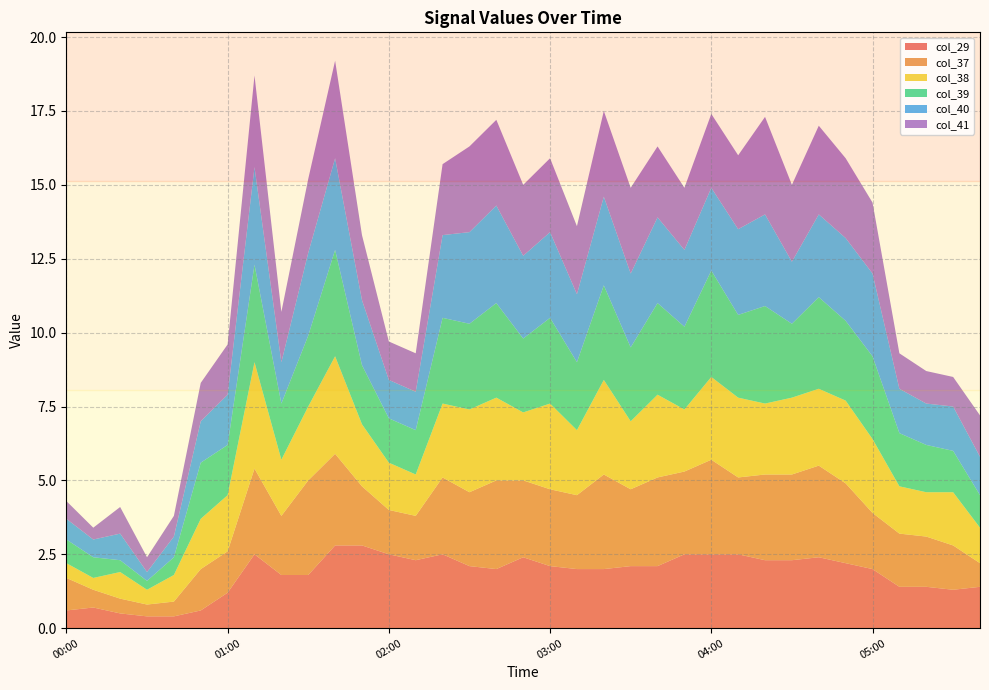

Reading left to right, what are all the values shown in this chart?

col_29: 00:00=0.6	00:10=0.7	00:20=0.5	00:30=0.4	00:40=0.4	00:50=0.6	01:00=1.2	01:10=2.5	01:20=1.8	01:30=1.8	01:40=2.8	01:50=2.8	02:00=2.5	02:10=2.3	02:20=2.5	02:30=2.1	02:40=2.0	02:50=2.4	03:00=2.1	03:10=2.0	03:20=2.0	03:30=2.1	03:40=2.1	03:50=2.5	04:00=2.5	04:10=2.5	04:20=2.3	04:30=2.3	04:40=2.4	04:50=2.2	05:00=2.0	05:10=1.4	05:20=1.4	05:30=1.3	05:40=1.4
col_37: 00:00=1.1	00:10=0.6	00:20=0.5	00:30=0.4	00:40=0.5	00:50=1.4	01:00=1.4	01:10=2.9	01:20=2.0	01:30=3.2	01:40=3.1	01:50=2.0	02:00=1.5	02:10=1.5	02:20=2.6	02:30=2.5	02:40=3.0	02:50=2.6	03:00=2.6	03:10=2.5	03:20=3.2	03:30=2.6	03:40=3.0	03:50=2.8	04:00=3.2	04:10=2.6	04:20=2.9	04:30=2.9	04:40=3.1	04:50=2.7	05:00=1.9	05:10=1.8	05:20=1.7	05:30=1.5	05:40=0.8
col_38: 00:00=0.5	00:10=0.4	00:20=0.9	00:30=0.5	00:40=0.9	00:50=1.7	01:00=1.9	01:10=3.6	01:20=1.9	01:30=2.5	01:40=3.3	01:50=2.1	02:00=1.6	02:10=1.4	02:20=2.5	02:30=2.8	02:40=2.8	02:50=2.3	03:00=2.9	03:10=2.2	03:20=3.2	03:30=2.3	03:40=2.8	03:50=2.1	04:00=2.8	04:10=2.7	04:20=2.4	04:30=2.6	04:40=2.6	04:50=2.8	05:00=2.5	05:10=1.6	05:20=1.5	05:30=1.8	05:40=1.2
col_39: 00:00=0.8	00:10=0.7	00:20=0.4	00:30=0.3	00:40=0.6	00:50=1.9	01:00=1.7	01:10=3.3	01:20=1.9	01:30=2.4	01:40=3.6	01:50=2.0	02:00=1.5	02:10=1.5	02:20=2.9	02:30=2.9	02:40=3.2	02:50=2.5	03:00=2.9	03:10=2.3	03:20=3.2	03:30=2.5	03:40=3.1	03:50=2.8	04:00=3.6	04:10=2.8	04:20=3.3	04:30=2.5	04:40=3.1	04:50=2.7	05:00=2.8	05:10=1.8	05:20=1.6	05:30=1.4	05:40=1.1
col_40: 00:00=0.7	00:10=0.6	00:20=0.9	00:30=0.3	00:40=0.7	00:50=1.4	01:00=1.7	01:10=3.3	01:20=1.4	01:30=2.8	01:40=3.1	01:50=2.2	02:00=1.3	02:10=1.3	02:20=2.8	02:30=3.1	02:40=3.3	02:50=2.8	03:00=2.9	03:10=2.3	03:20=3.0	03:30=2.5	03:40=2.9	03:50=2.6	04:00=2.8	04:10=2.9	04:20=3.1	04:30=2.1	04:40=2.8	04:50=2.8	05:00=2.8	05:10=1.5	05:20=1.4	05:30=1.5	05:40=1.3
col_41: 00:00=0.6	00:10=0.4	00:20=0.9	00:30=0.5	00:40=0.7	00:50=1.3	01:00=1.7	01:10=3.1	01:20=1.7	01:30=2.5	01:40=3.3	01:50=2.2	02:00=1.3	02:10=1.3	02:20=2.4	02:30=2.9	02:40=2.9	02:50=2.4	03:00=2.5	03:10=2.3	03:20=2.9	03:30=2.9	03:40=2.4	03:50=2.1	04:00=2.5	04:10=2.5	04:20=3.3	04:30=2.6	04:40=3.0	04:50=2.7	05:00=2.4	05:10=1.2	05:20=1.1	05:30=1.0	05:40=1.4